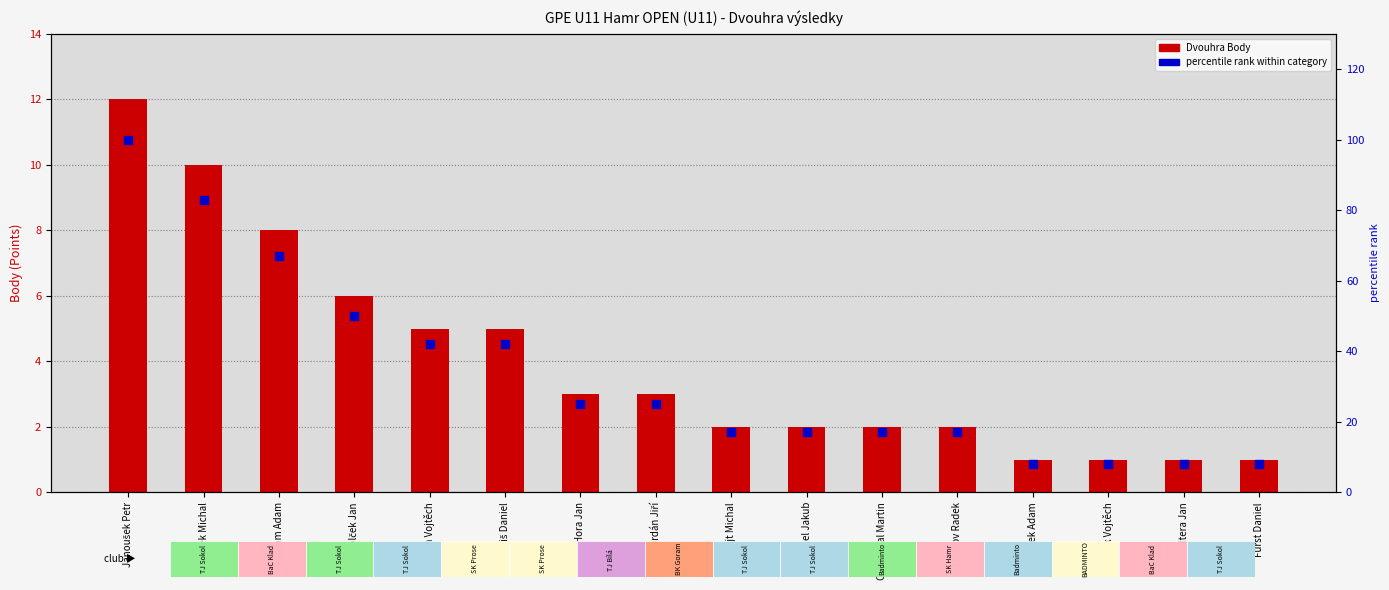

What are all the series names shown in the legend?

Dvouhra Body, percentile rank within category